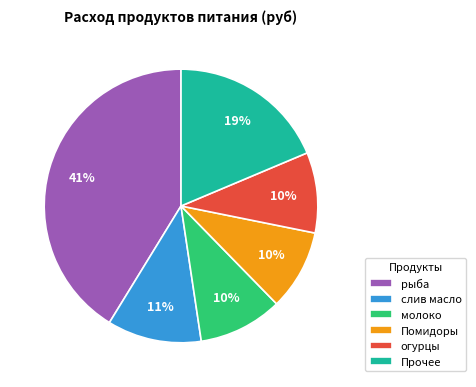

Is it true that Прочее is 19% of the pie?

True